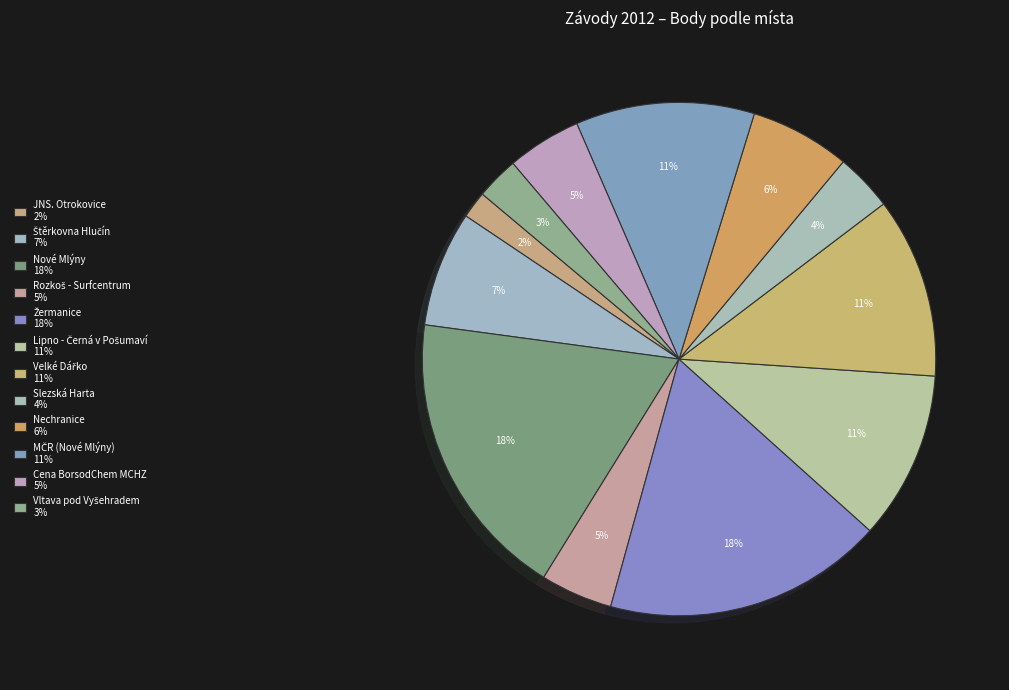

Count the number of slices in the pie.

12